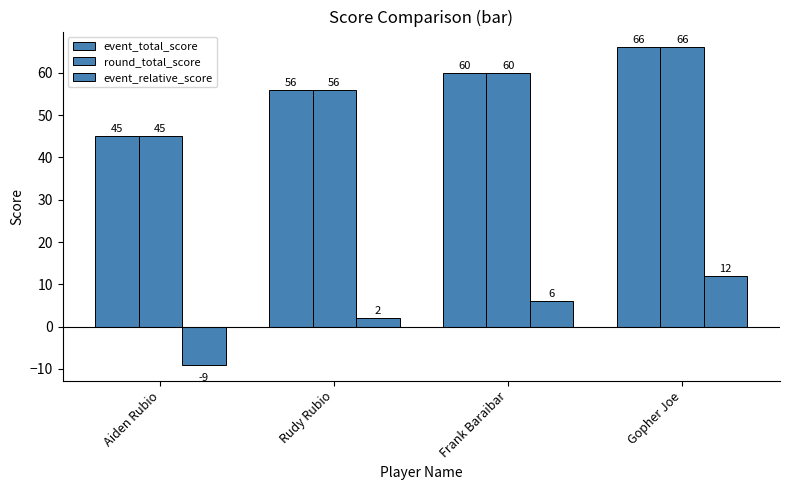

How many groups of bars are there?

4